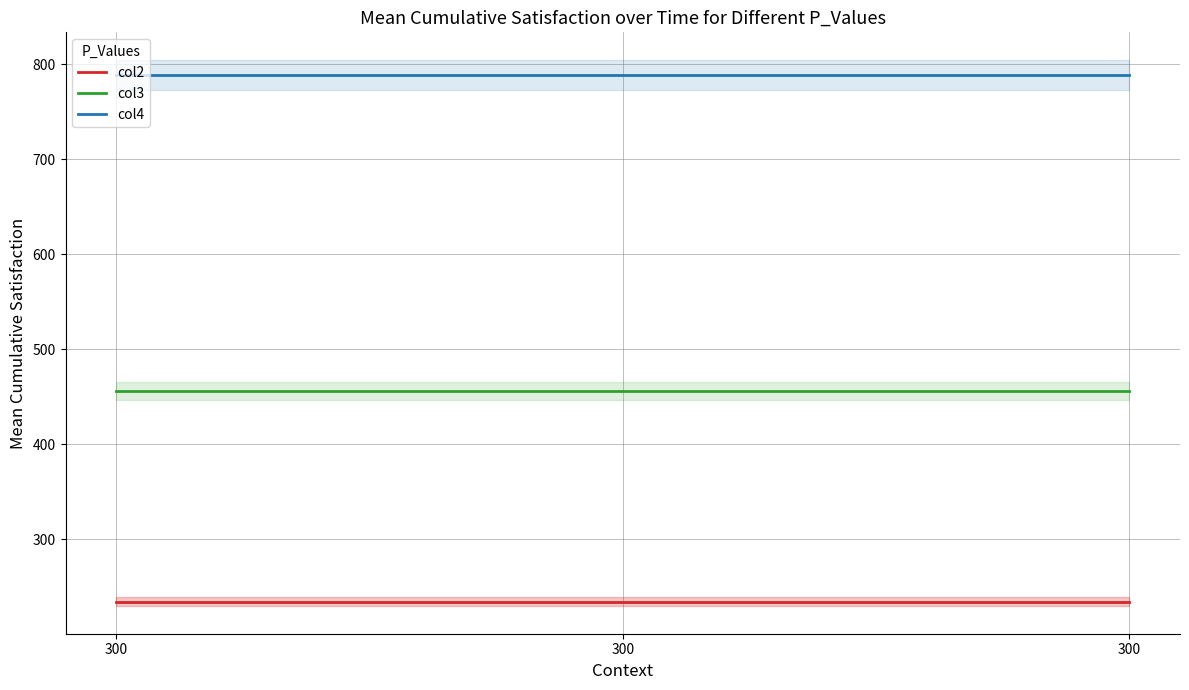

Rank the series at 300 from lowest to highest value.

col2, col3, col4